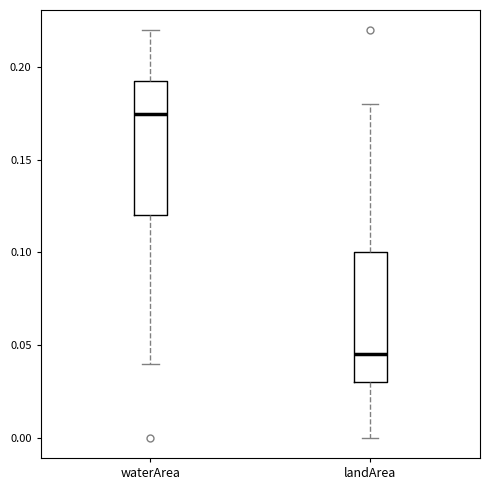

Reading left to right, transcribe this box plot: for each box, give where its median line is, the range the box spans, and where its two whiskers end, as read against the y-axis. The values are not printed on the chart, so give them approximately, as read against the axis.

waterArea: median 0.175, box 0.120 to 0.195, whiskers 0.040 to 0.220
landArea: median 0.045, box 0.030 to 0.100, whiskers 0.000 to 0.180